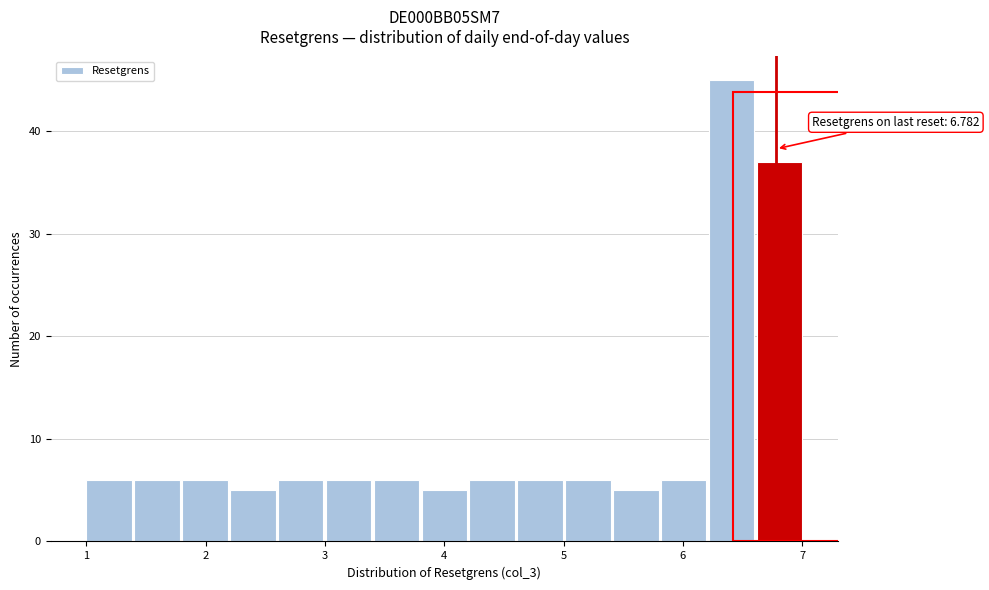

Over which range of the x-axis is the bar tallest?

6.2 to 6.6